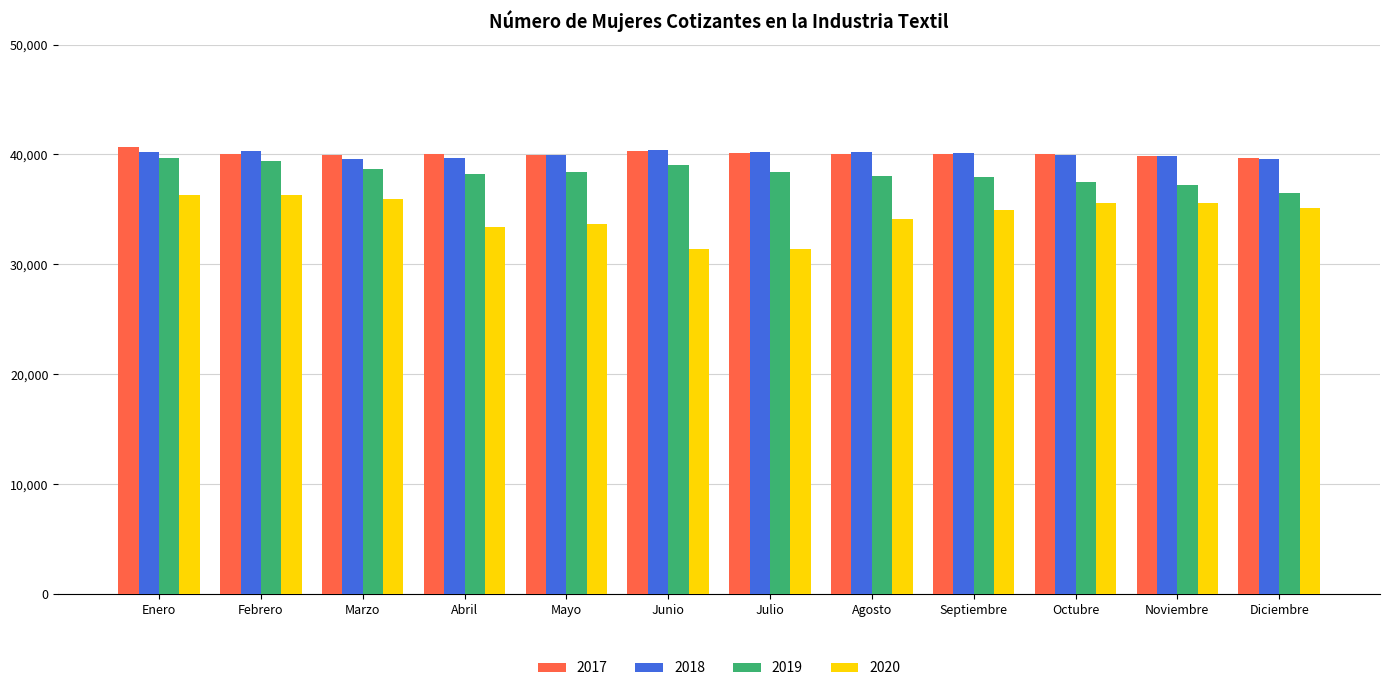

Is the value of 2020 at Febrero greater than the value of 2018 at Julio?

No